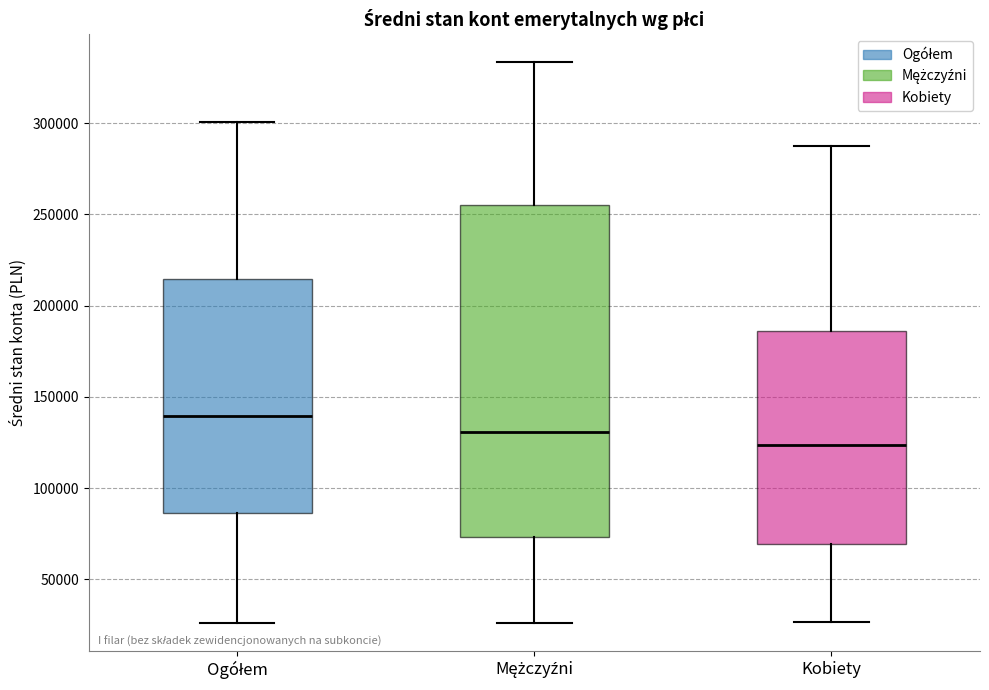

Reading left to right, read every box against the y-axis: the position of its median line, the range the box covers, and the ends of its whiskers. The values are not printed on the chart, so give them approximately, as read against the axis.

Ogółem: median 140000, box 85000 to 215000, whiskers 25000 to 300000
Mężczyźni: median 130000, box 75000 to 255000, whiskers 25000 to 335000
Kobiety: median 125000, box 70000 to 185000, whiskers 25000 to 285000